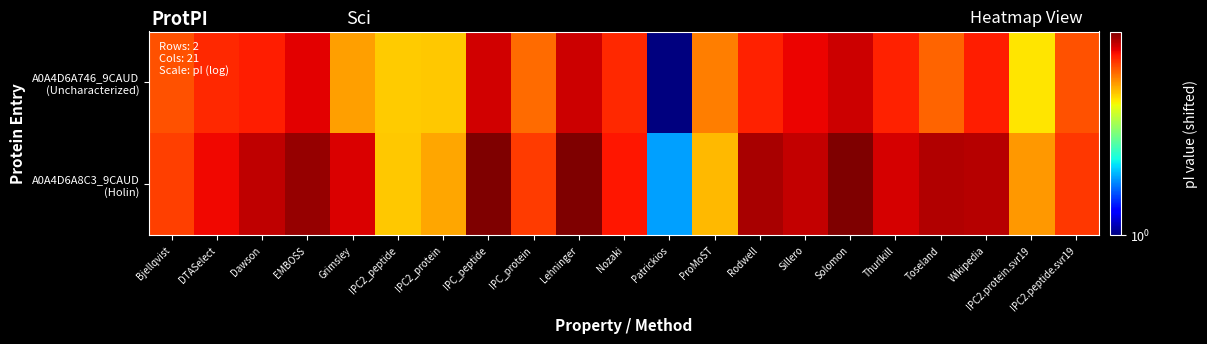

Which label corresponds to the smallest value in the chart?

Patrickios